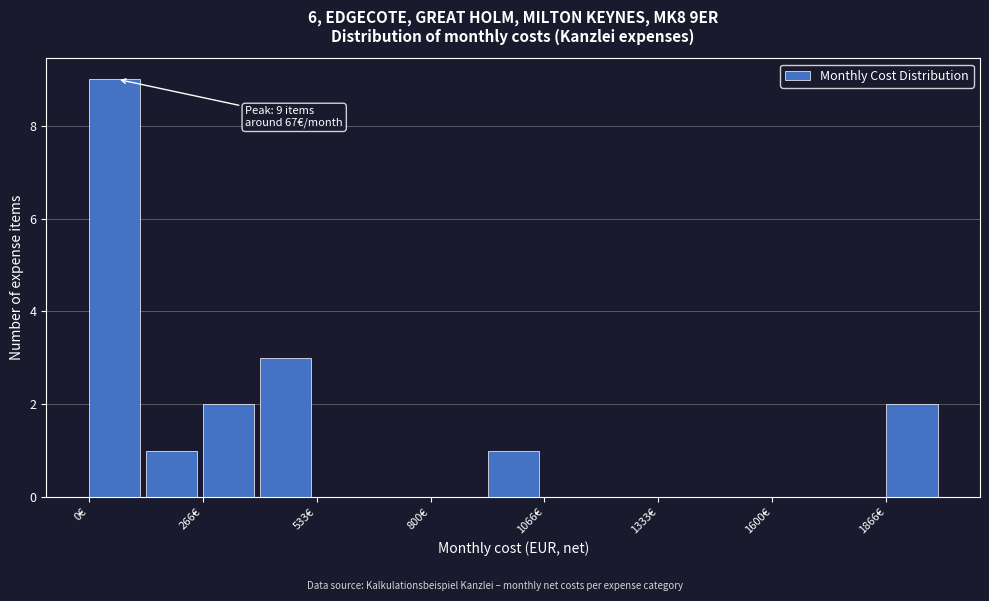

Around what value on the x-axis is the tallest bar? Give the approximate position of its centre, as read against the axis.

50